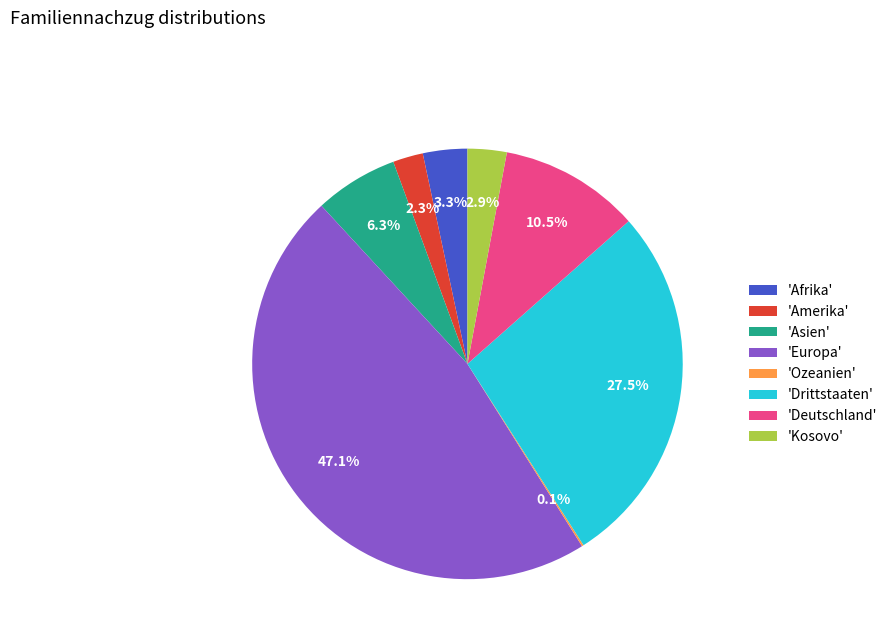

Which category has the biggest portion of the pie?

'Europa'